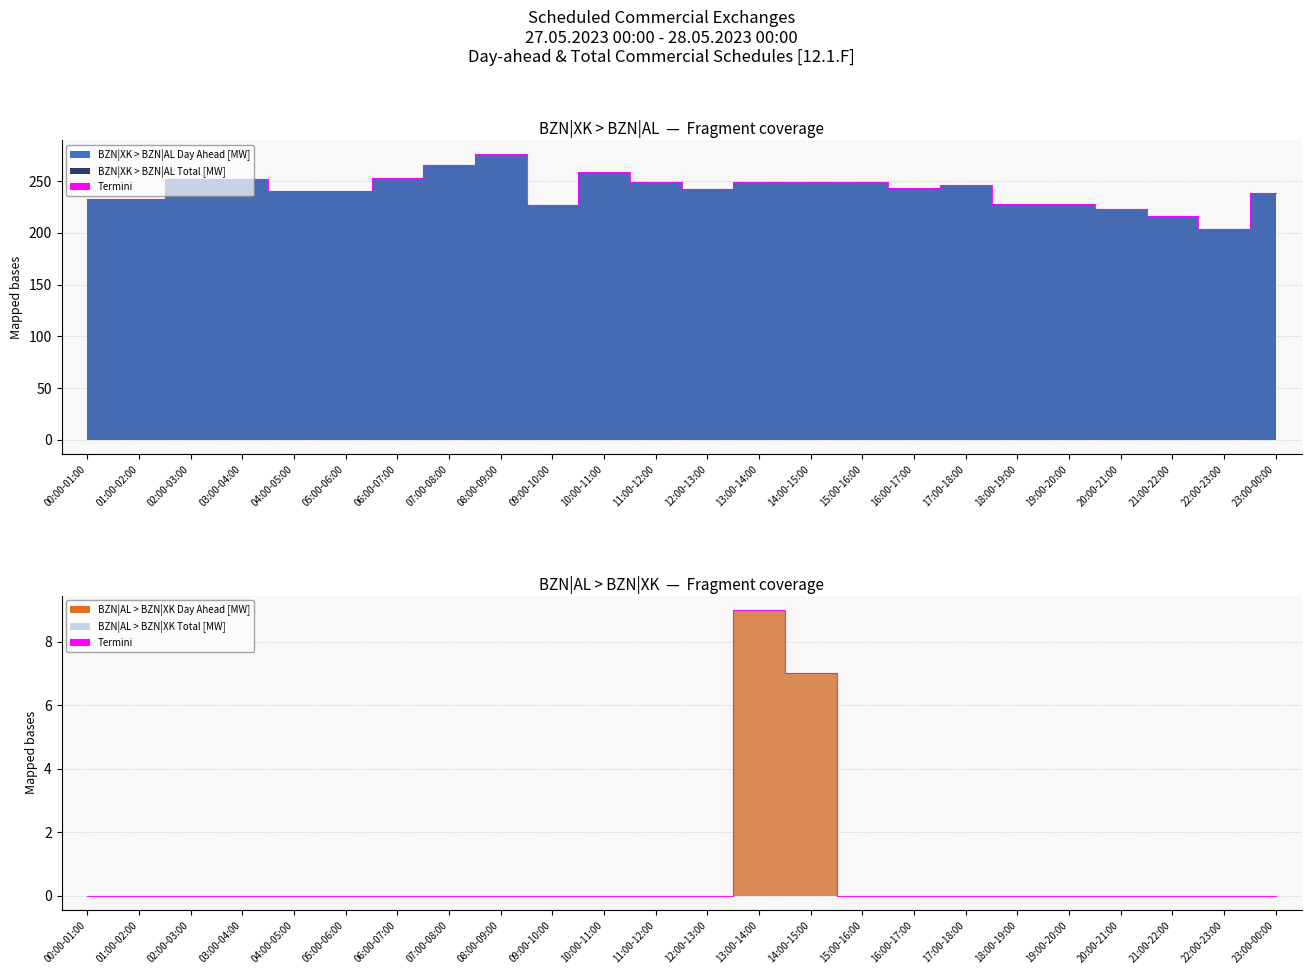

List the series in order of their overall mean, highest first.

BZN|XK > BZN|AL Day Ahead [MW], BZN|AL > BZN|XK Day Ahead [MW]